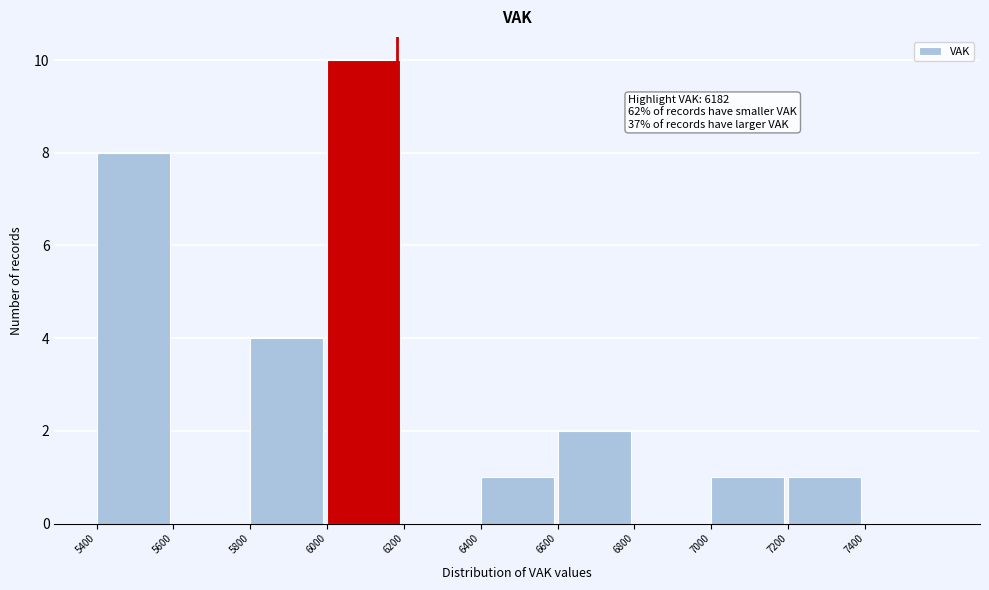

Which range on the x-axis has the tallest bar?

6000 to 6200